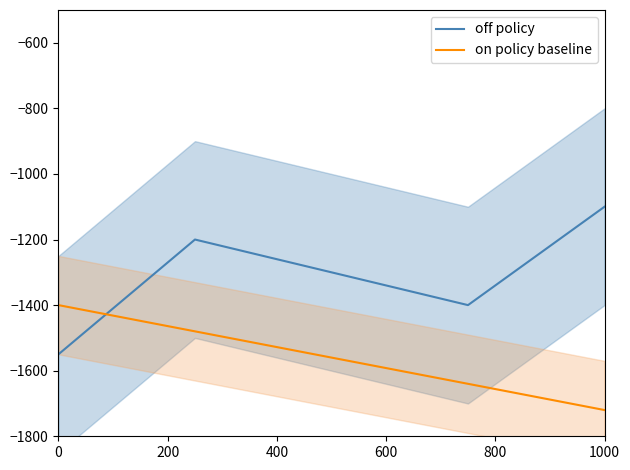

After their last crossing, which series has the higher values: off policy or on policy baseline?

off policy